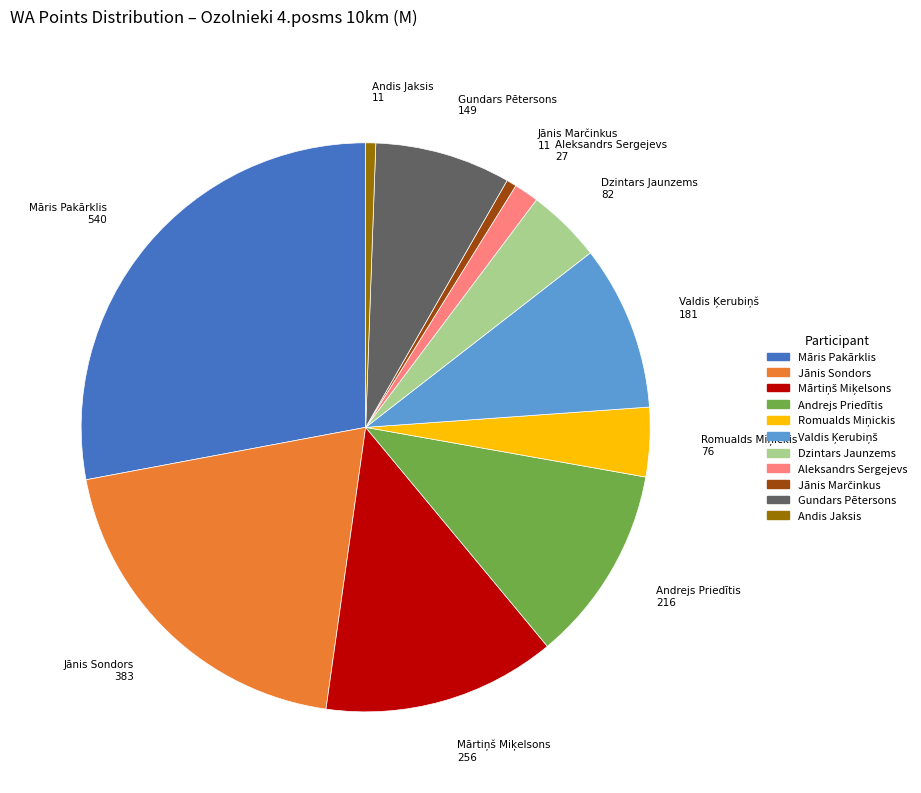

Is there a majority slice in this chart?

No